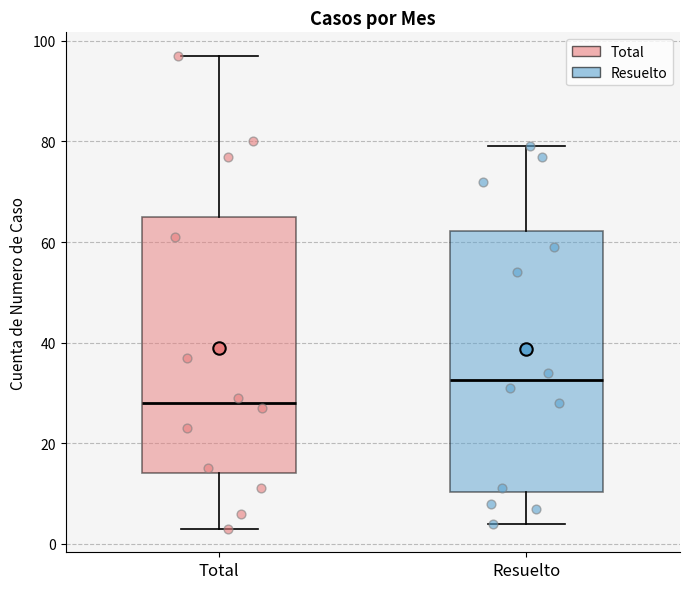

Where does the lower whisker of the box for Total end on the y-axis? The values are not printed on the chart, so give them approximately, as read against the axis.

4